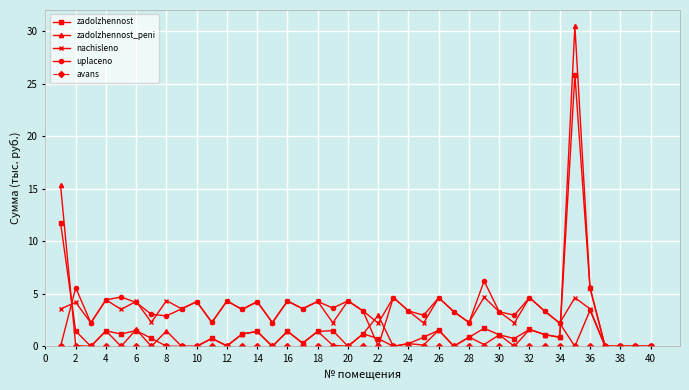

What is the value of the zadolzhennost point at the 7th from the left?

0.8